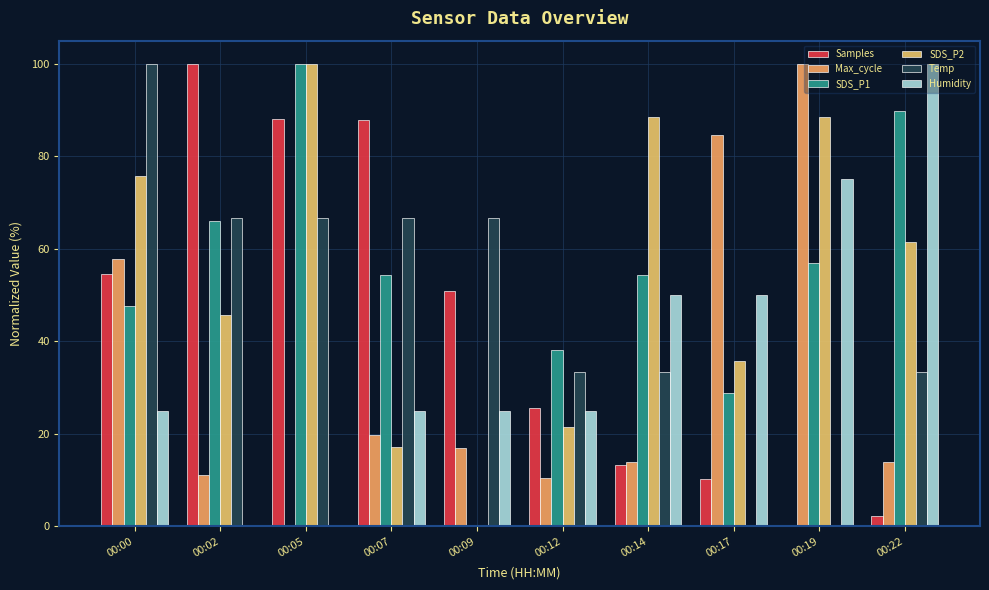

Reading left to right, extract all data points from this chart.

Samples: 00:00=54.6	00:02=100.0	00:05=88.1	00:07=87.8	00:09=51.0	00:12=25.7	00:14=13.2	00:17=10.2	00:19=0.0	00:22=2.3
Max_cycle: 00:00=57.8	00:02=11.0	00:05=0.0	00:07=19.7	00:09=16.8	00:12=10.5	00:14=13.9	00:17=84.5	00:19=100.0	00:22=13.9
SDS_P1: 00:00=47.7	00:02=66.0	00:05=100.0	00:07=54.3	00:09=0.0	00:12=38.1	00:14=54.3	00:17=28.9	00:19=56.9	00:22=89.8
SDS_P2: 00:00=75.7	00:02=45.7	00:05=100.0	00:07=17.1	00:09=0.0	00:12=21.4	00:14=88.6	00:17=35.7	00:19=88.6	00:22=61.4
Temp: 00:00=100.0	00:02=66.7	00:05=66.7	00:07=66.7	00:09=66.7	00:12=33.3	00:14=33.3	00:17=0.0	00:19=0.0	00:22=33.3
Humidity: 00:00=25.0	00:02=0.0	00:05=0.0	00:07=25.0	00:09=25.0	00:12=25.0	00:14=50.0	00:17=50.0	00:19=75.0	00:22=100.0